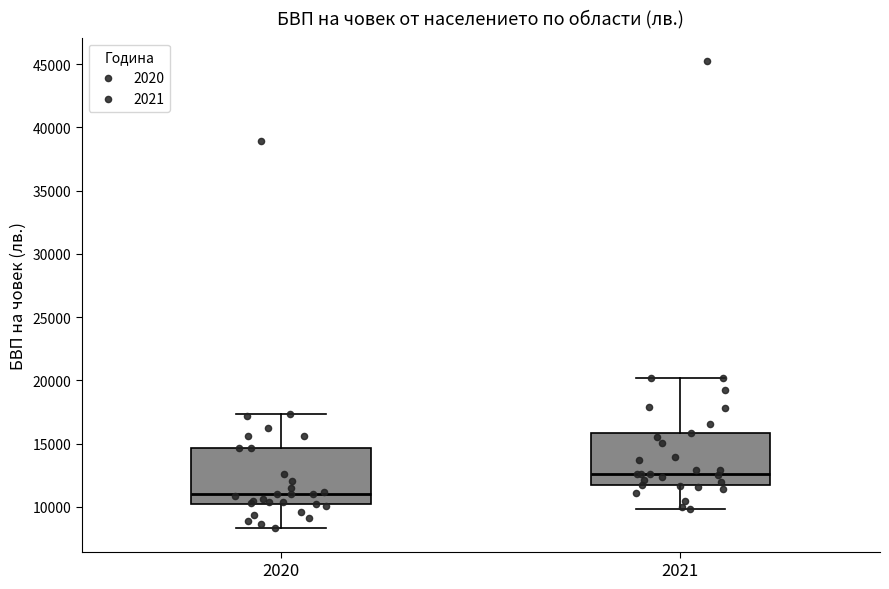

Where does the lower whisker of the box at x = 2021 end on the y-axis? The values are not printed on the chart, so give them approximately, as read against the axis.

10000